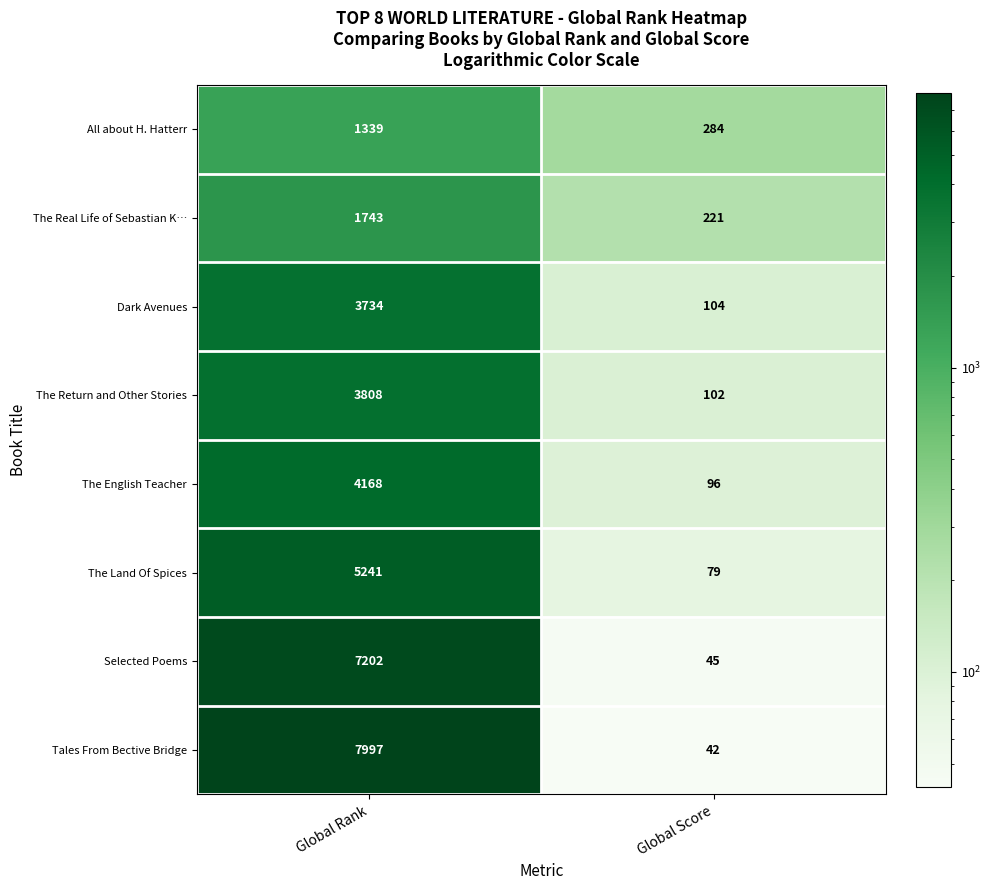

Reading left to right, transcribe all the data shown in this chart.

All about H. Hatterr: Global Rank=1339	Global Score=284
The Real Life of Sebastian K…: Global Rank=1743	Global Score=221
Dark Avenues: Global Rank=3734	Global Score=104
The Return and Other Stories: Global Rank=3808	Global Score=102
The English Teacher: Global Rank=4168	Global Score=96
The Land Of Spices: Global Rank=5241	Global Score=79
Selected Poems: Global Rank=7202	Global Score=45
Tales From Bective Bridge: Global Rank=7997	Global Score=42